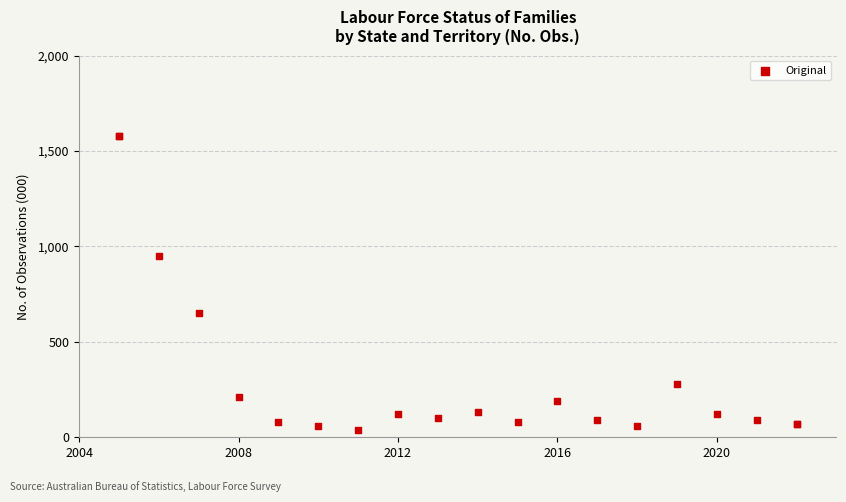

What Y value in the scatter plot is closest to 810?

950